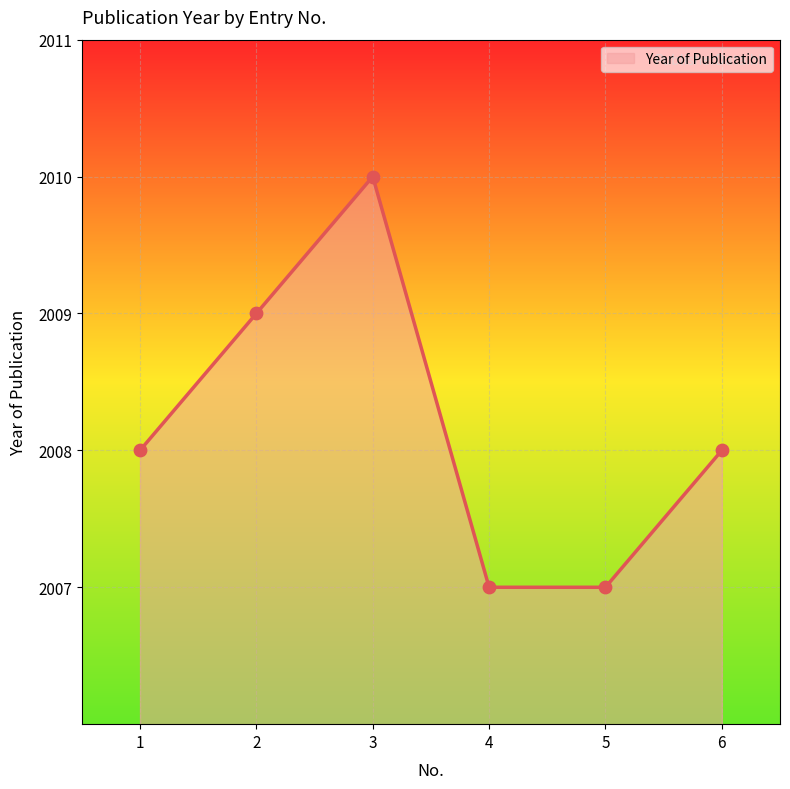

Which has a higher value, 4 or 2?

2